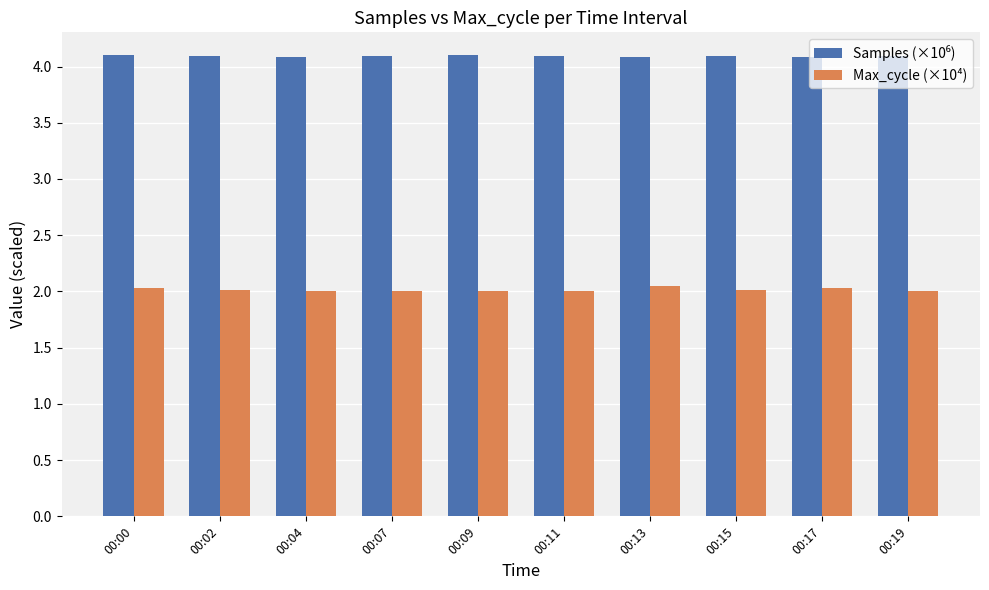

What is the average value of the Max_cycle (×10⁴) series?

2.0